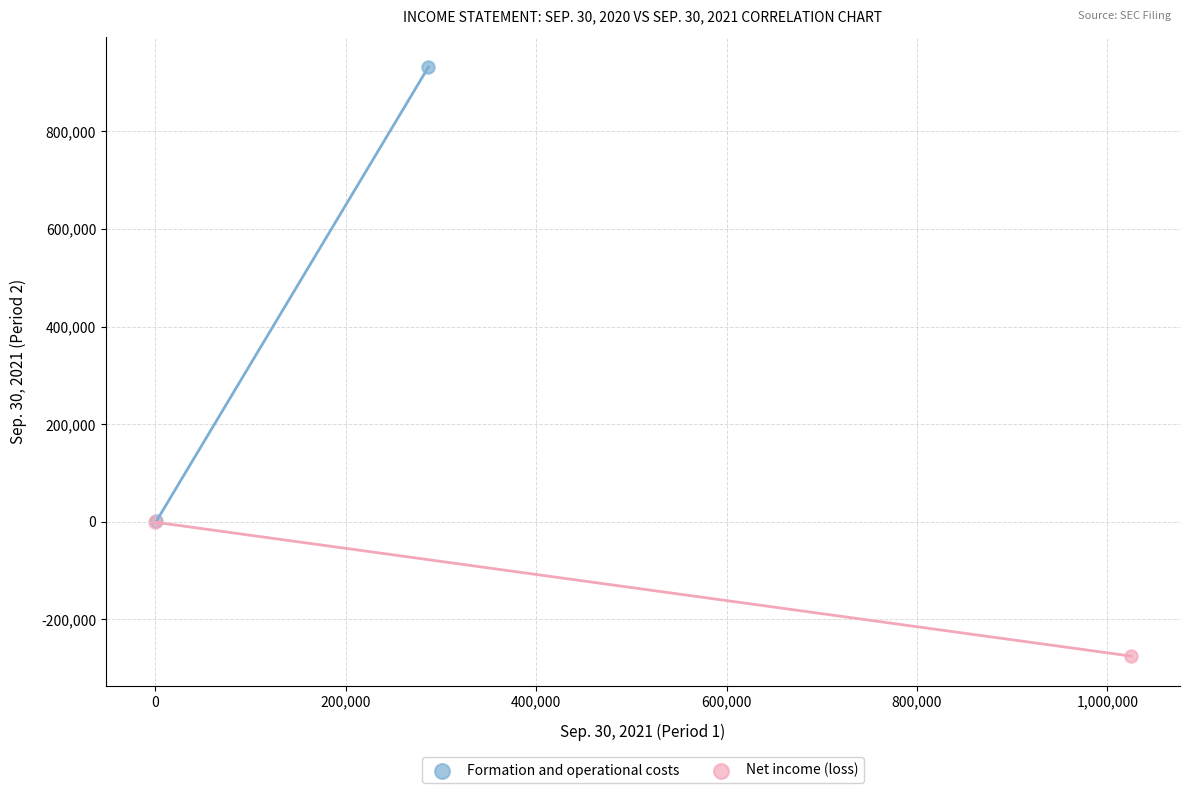

What are all the series names shown in the legend?

Formation and operational costs, Net income (loss)